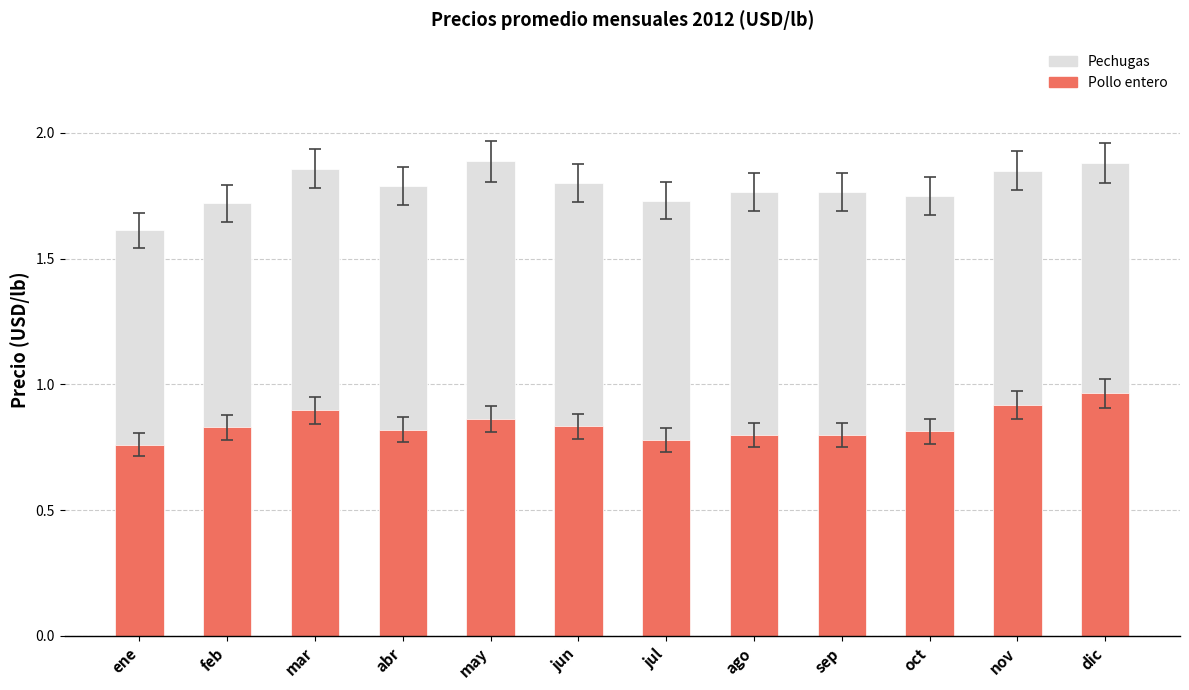

At which label does Pechugas reach its peak?

may